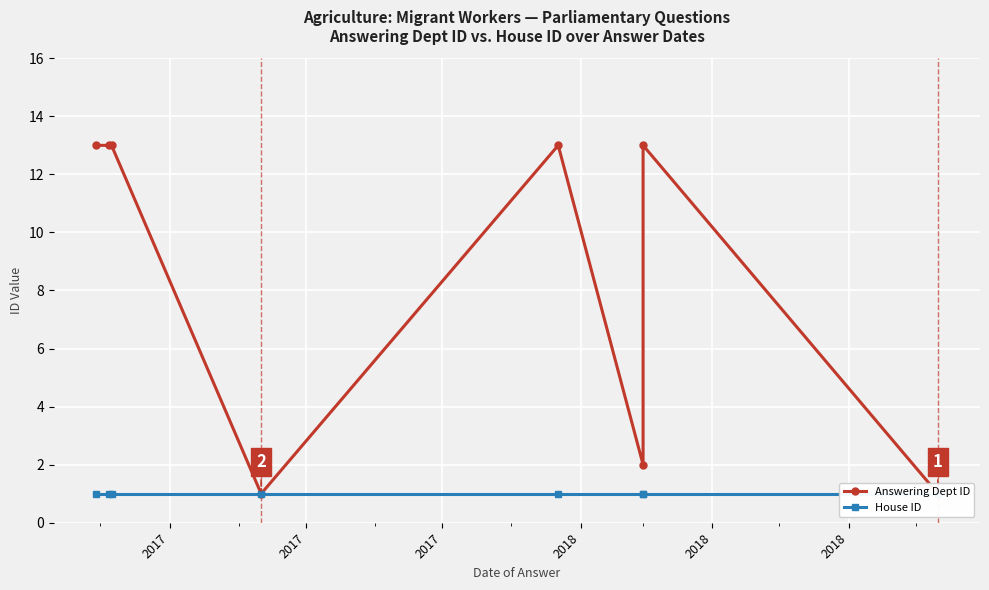

How many lines are shown in the chart?

2